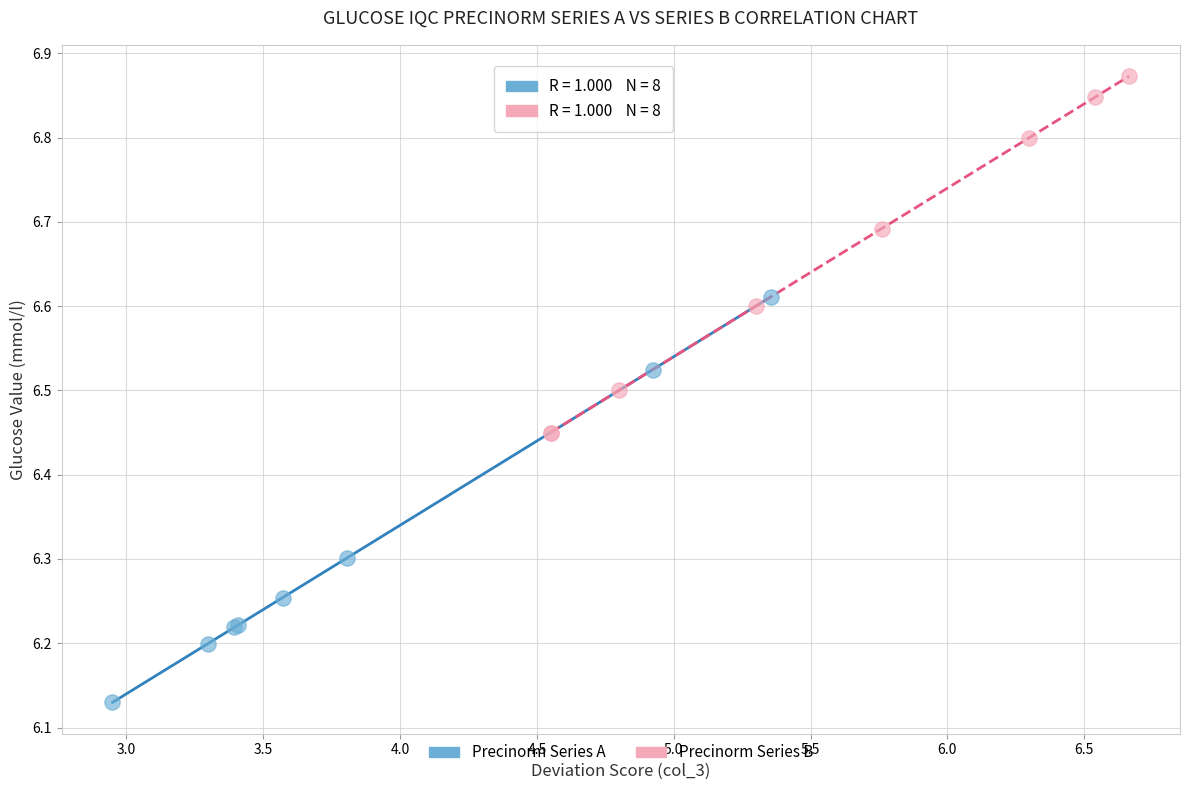

Which series contains the highest Y value?

Precinorm Series B